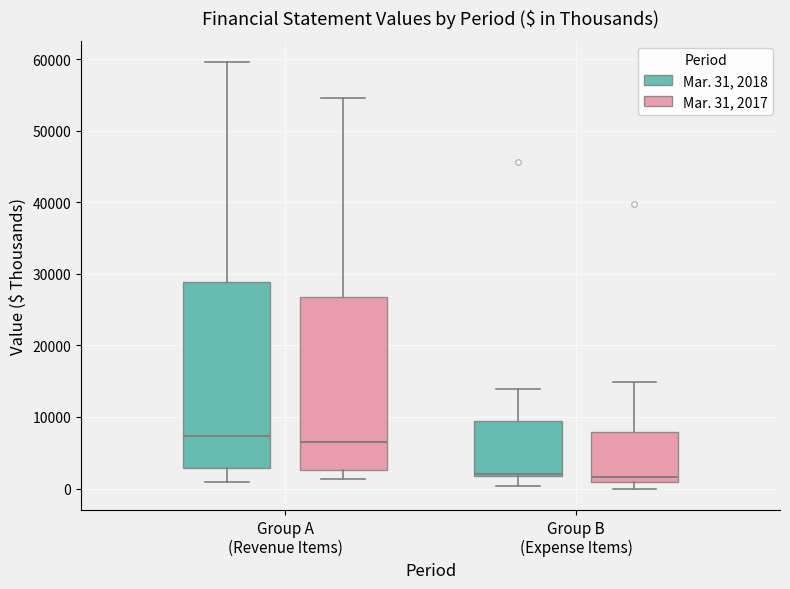

Reading left to right, transcribe this box plot: for each box, give where its median line is, the range the box spans, and where its two whiskers end, as read against the y-axis. The values are not printed on the chart, so give them approximately, as read against the axis.

Group A (Revenue Items) (Mar. 31, 2018): median 7000, box 3000 to 29000, whiskers 1000 to 60000
Group A (Revenue Items) (Mar. 31, 2017): median 7000, box 3000 to 27000, whiskers 1000 to 55000
Group B (Expense Items) (Mar. 31, 2018): median 2000 (just above the box's lower edge), box 2000 to 9000, whiskers 0 to 14000
Group B (Expense Items) (Mar. 31, 2017): median 2000, box 1000 to 8000, whiskers 0 to 15000